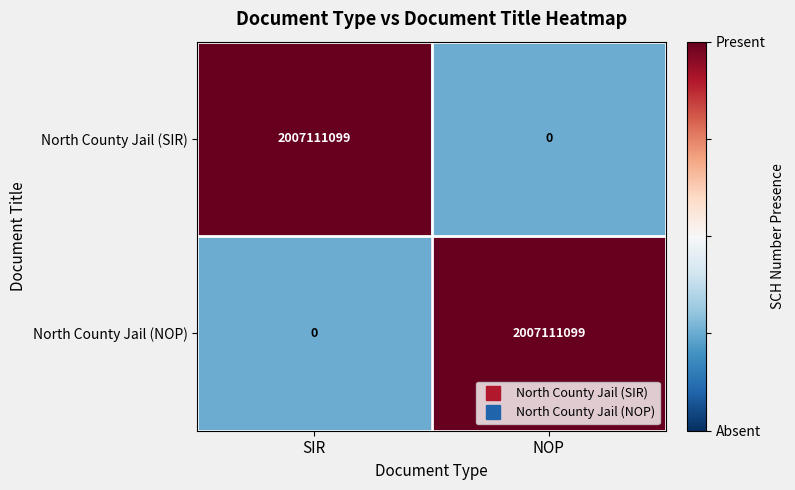

Is it true that North County Jail (SIR) equals 0 at NOP?

True